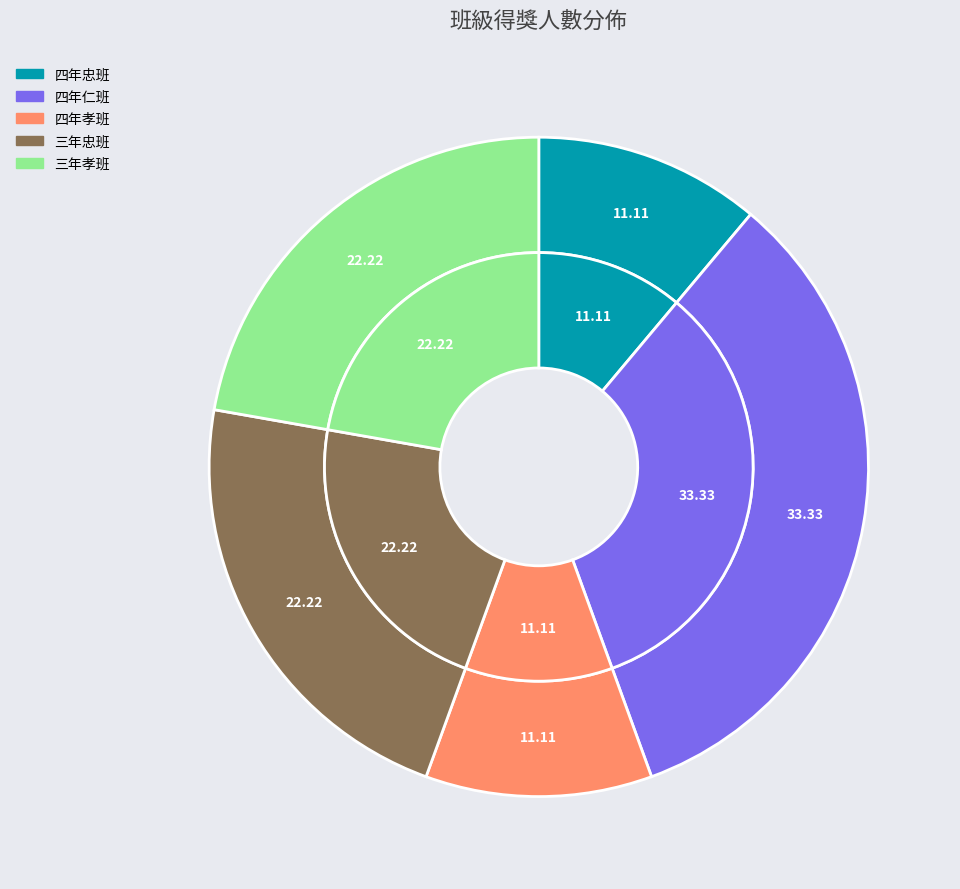

Approximately how many times larger is the value at 三年忠班 compared to 四年忠班?

2.0